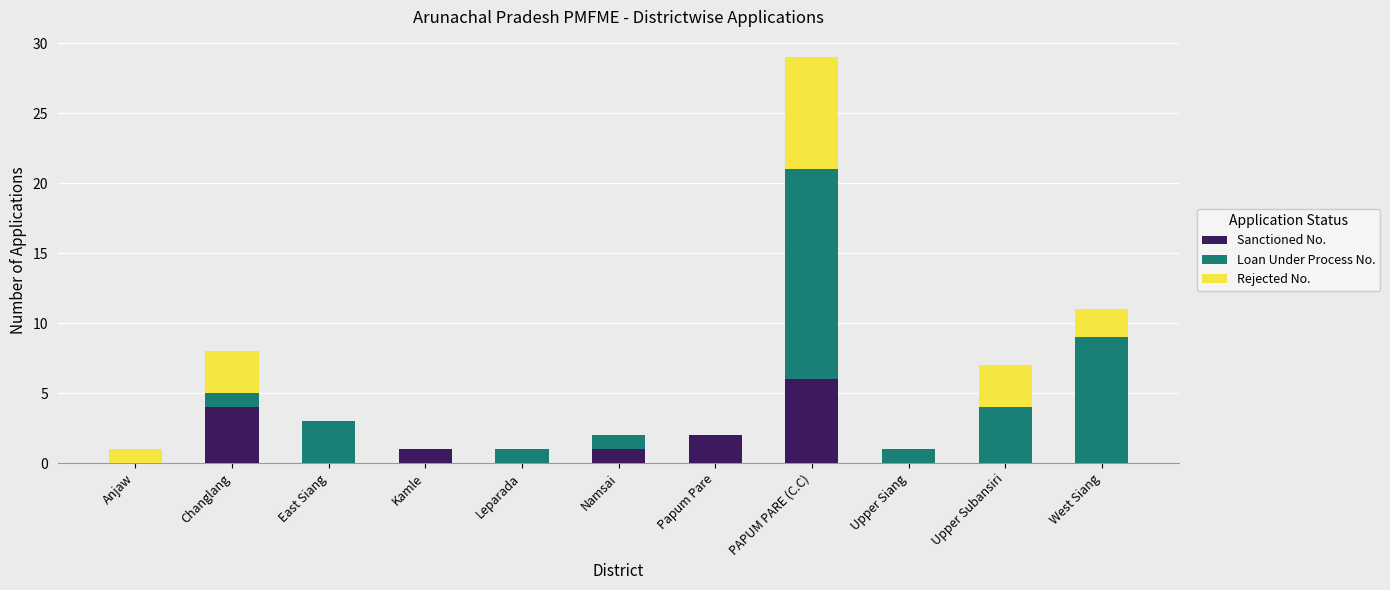

Is it true that Sanctioned No. equals 0 at East Siang?

True